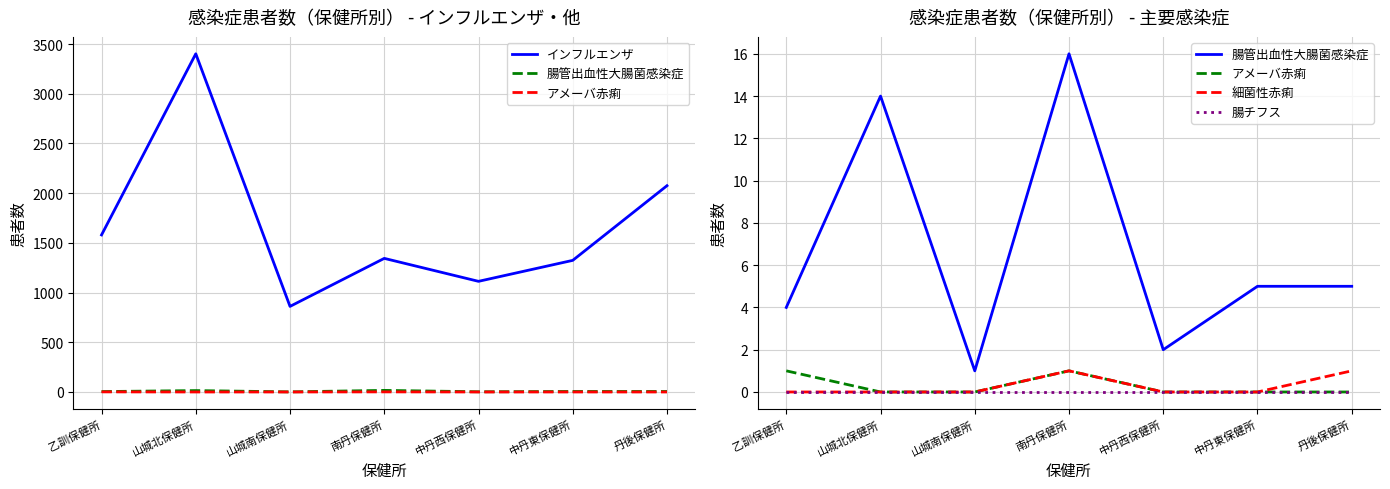

Reading left to right, list all the values displayed in this chart.

インフルエンザ: 乙訓保健所=1580	山城北保健所=3402	山城南保健所=861	南丹保健所=1344	中丹西保健所=1113	中丹東保健所=1324	丹後保健所=2075
腸管出血性大腸菌感染症: 乙訓保健所=4	山城北保健所=14	山城南保健所=1	南丹保健所=16	中丹西保健所=2	中丹東保健所=5	丹後保健所=5
アメーバ赤痢: 乙訓保健所=1	山城北保健所=0	山城南保健所=0	南丹保健所=1	中丹西保健所=0	中丹東保健所=0	丹後保健所=0
細菌性赤痢: 乙訓保健所=0	山城北保健所=0	山城南保健所=0	南丹保健所=1	中丹西保健所=0	中丹東保健所=0	丹後保健所=1
腸チフス: 乙訓保健所=0	山城北保健所=0	山城南保健所=0	南丹保健所=0	中丹西保健所=0	中丹東保健所=0	丹後保健所=0